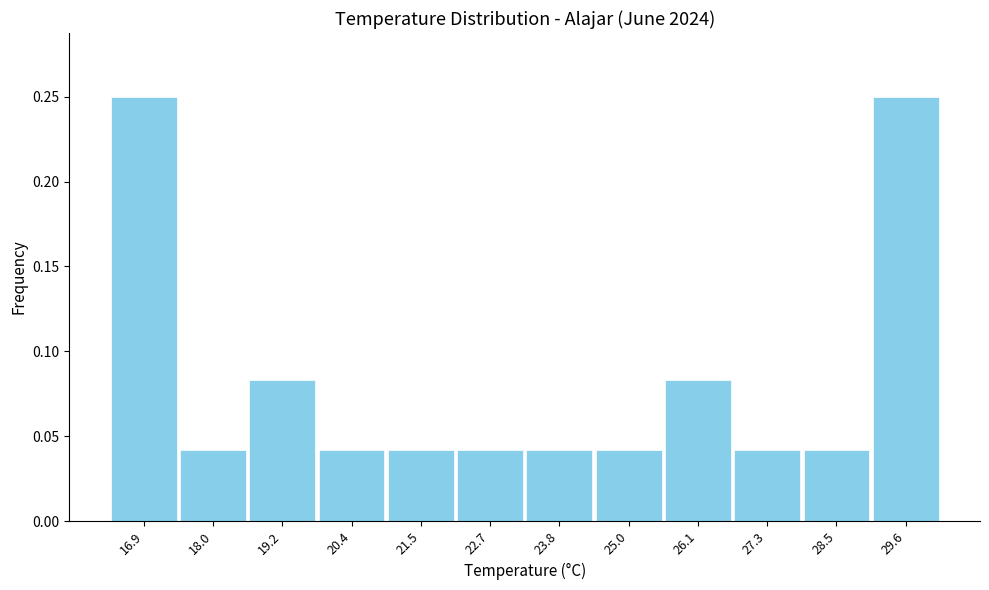

What is the height of the bar covering 27.8 to 29.0 on the x-axis? Neither the bar edges nor the heights are printed on the chart, so give them approximately, as read against the axes.

0.040